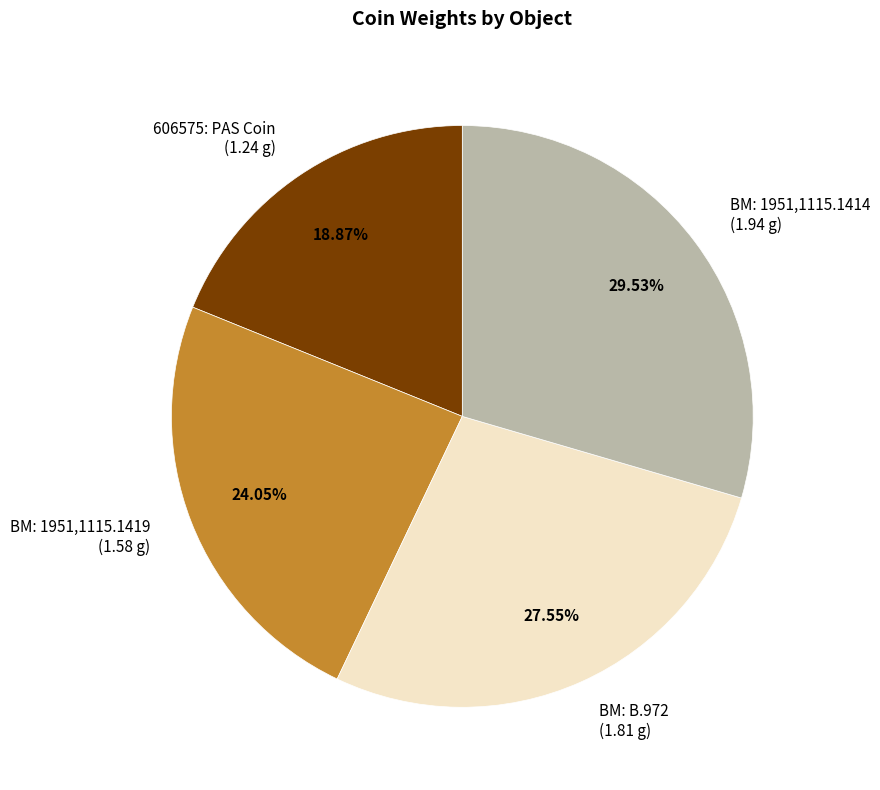

How many segments does this pie chart have?

4